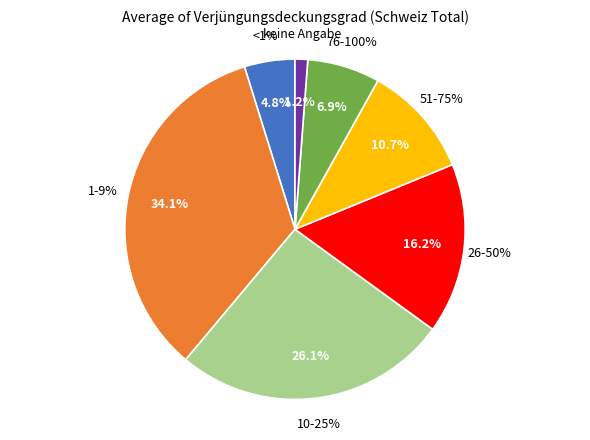

To the nearest percent, what is the difference between the largest and smallest slice percentages?

33%